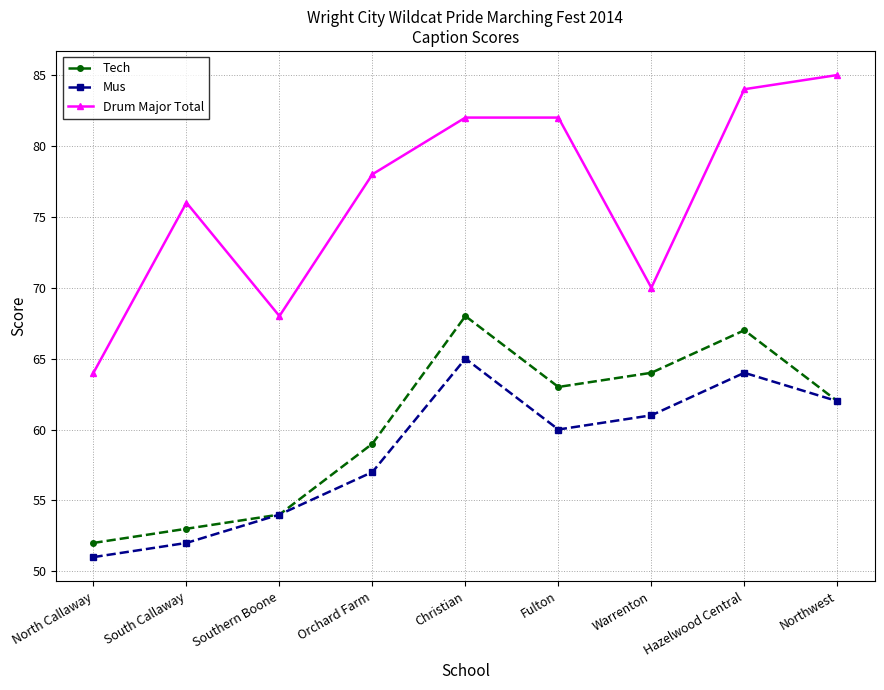

How many data points in Drum Major Total are less than 78?

4